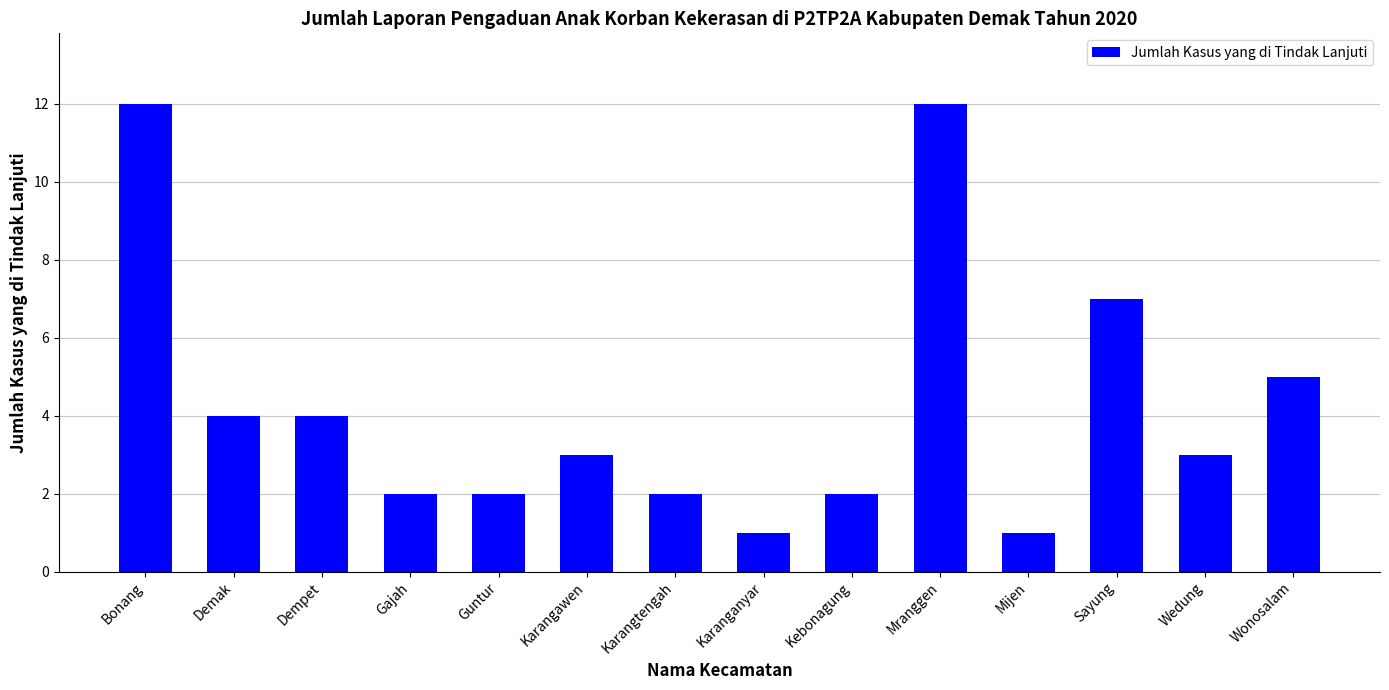

What is the average value?

4